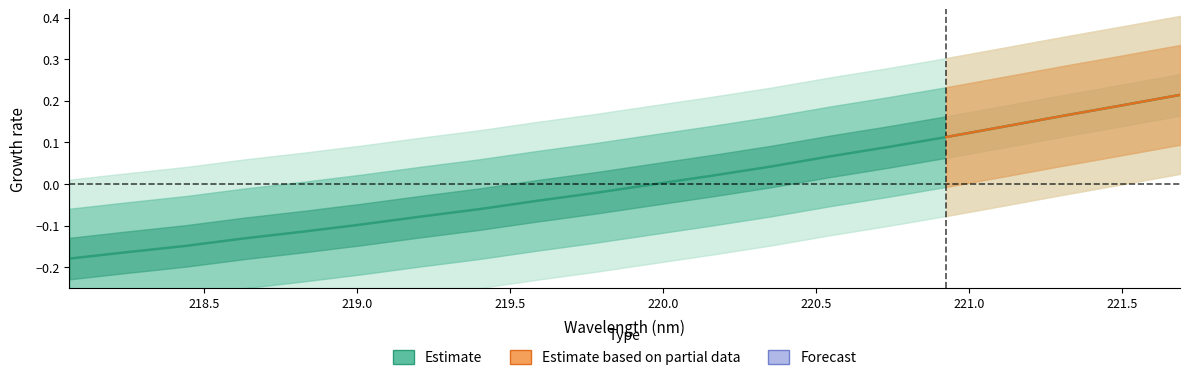

What is the difference between the values at 218.0596 and 219.0156?

0.1